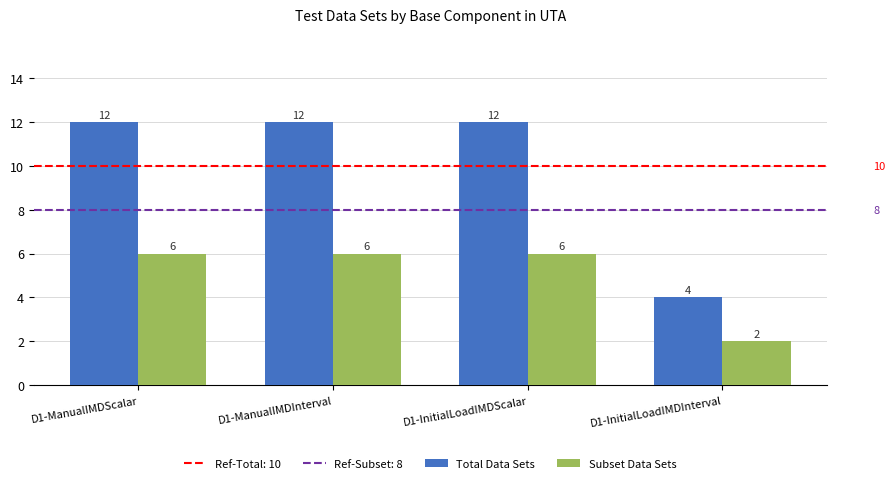

At D1-ManualIMDScalar, list the series in order from largest to smallest.

Total Data Sets, Subset Data Sets